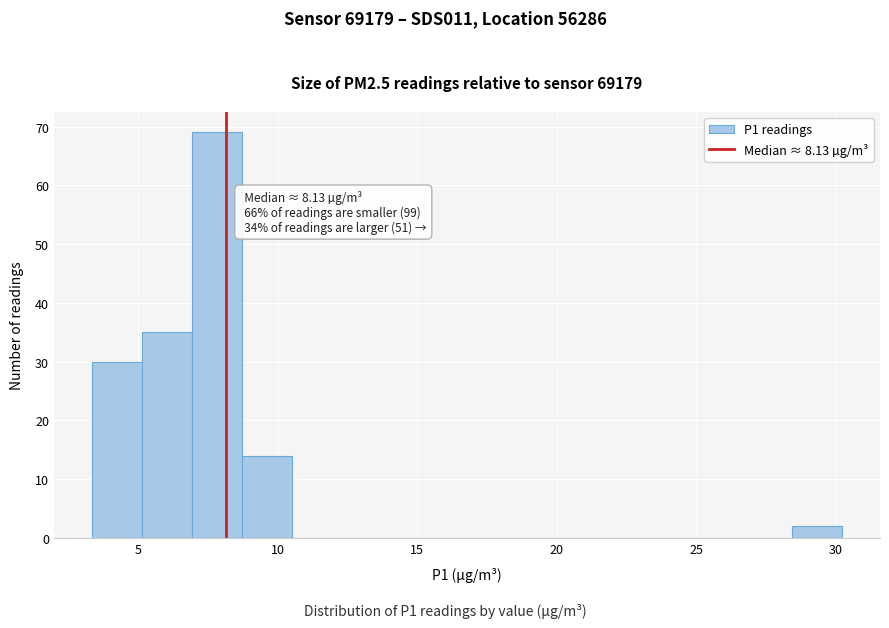

Around what value on the x-axis is the tallest bar? Give the approximate position of its centre, as read against the axis.

8.0